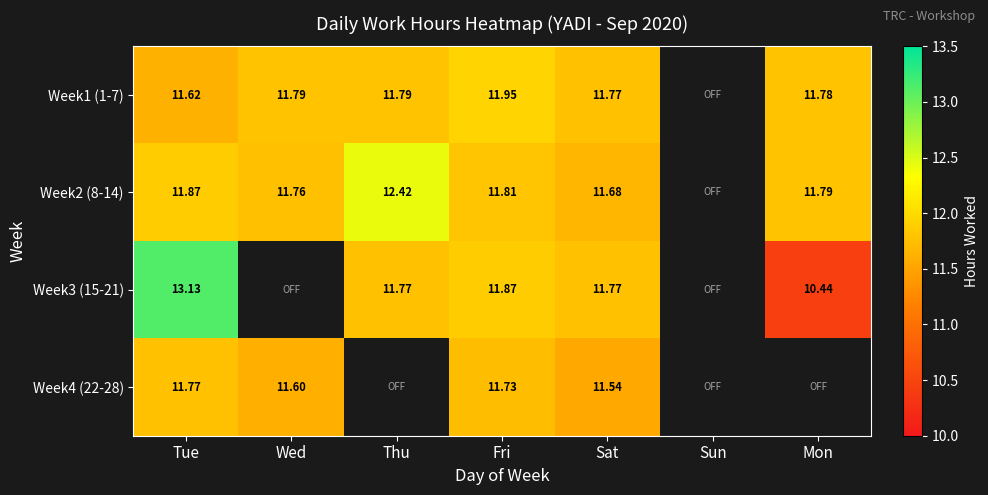

Read the Week3 (15-21) value at Fri.

11.9